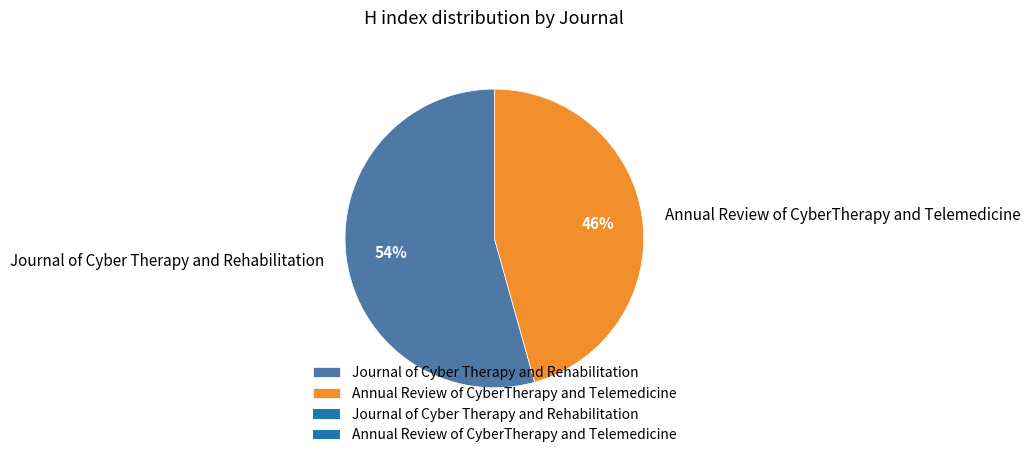

What is the smallest slice in the pie chart?

Annual Review of CyberTherapy and Telemedicine